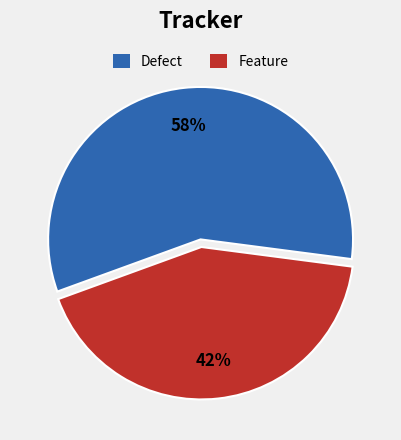

Which slice is the largest?

Defect